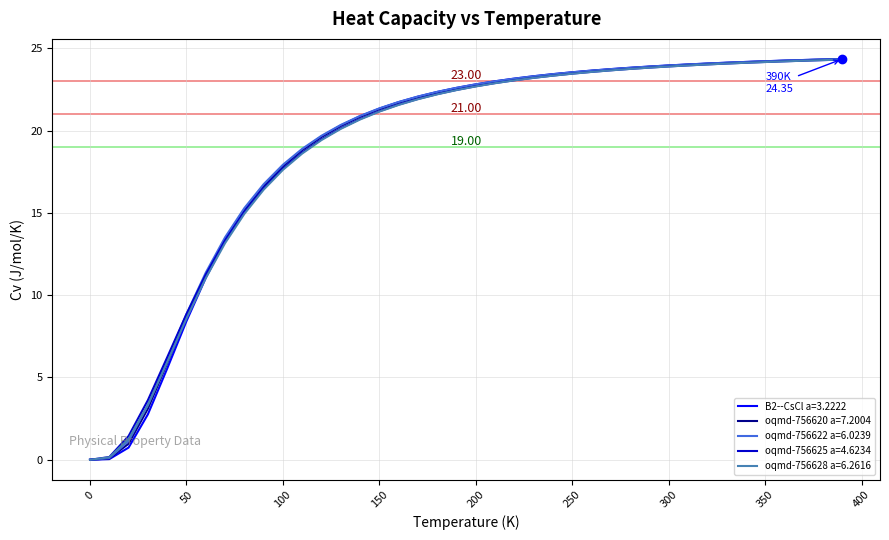

Which series has the widest spread of values?

B2--CsCl a=3.2222